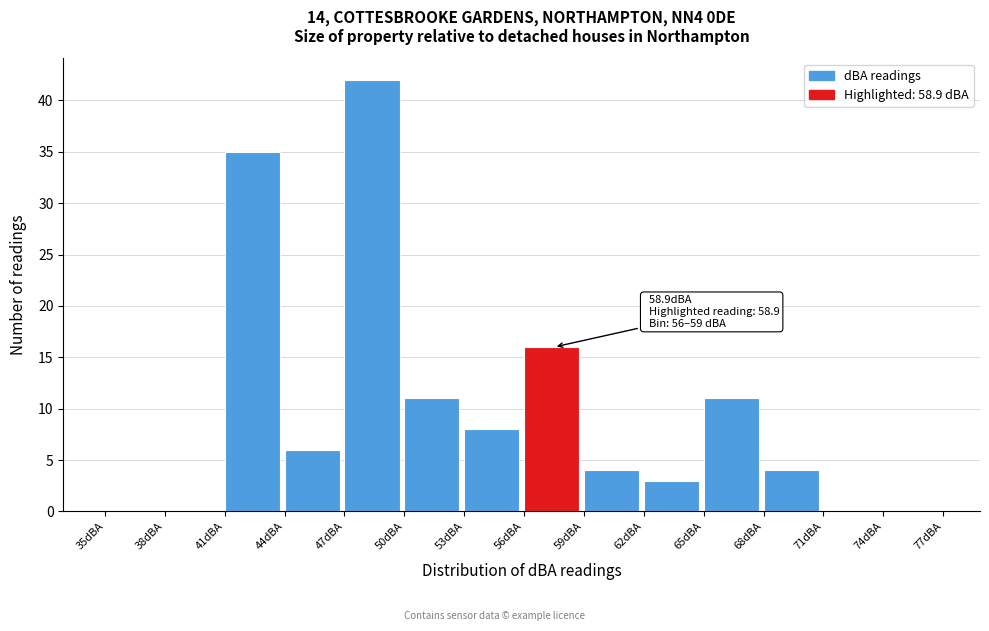

Which range on the x-axis has the tallest bar?

47 to 50